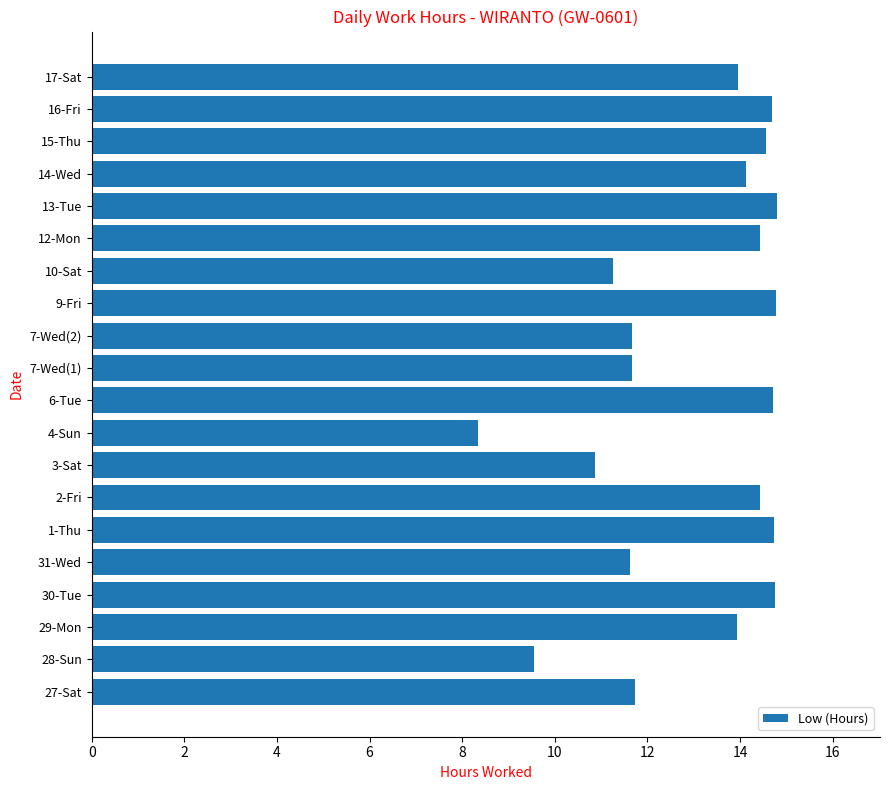

What is the approximate value at 3-Sat?

10.9